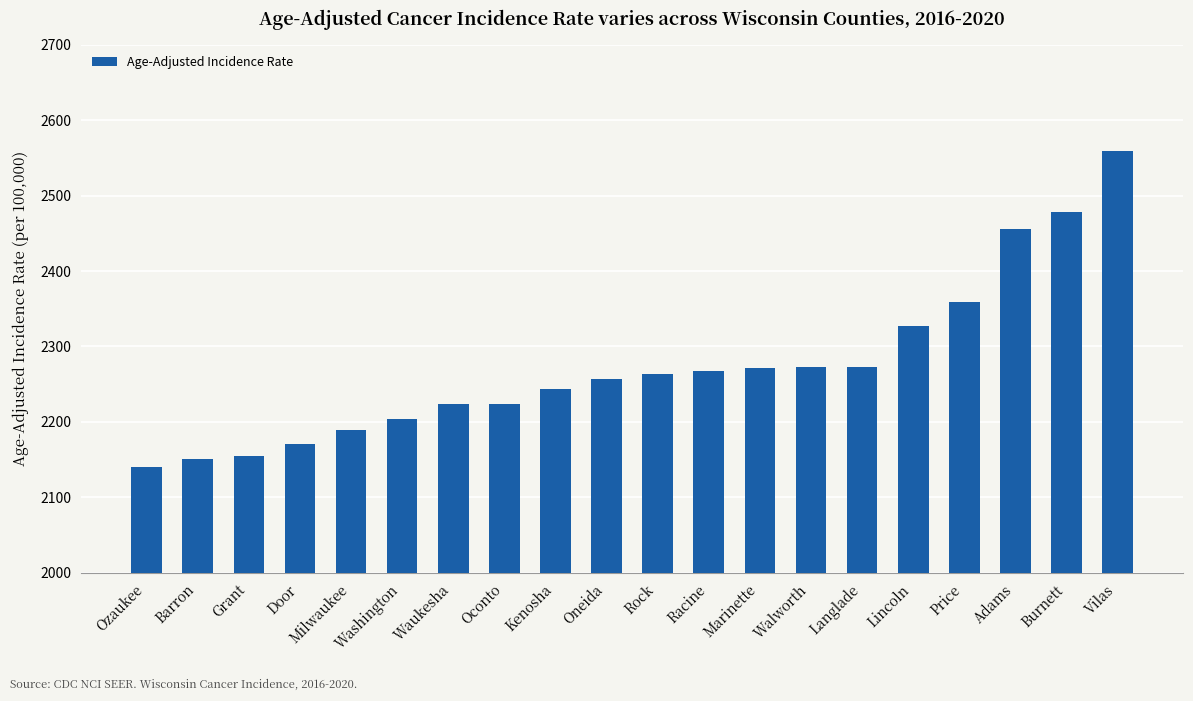

What is the label of the 19th bar from the right?

Barron